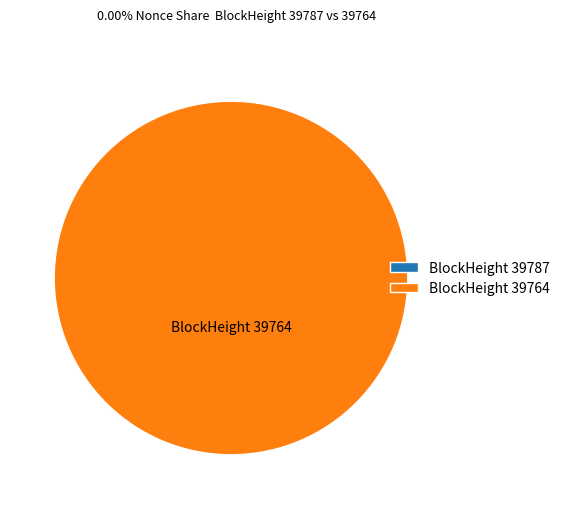

Which slice represents more than half of the pie?

39764